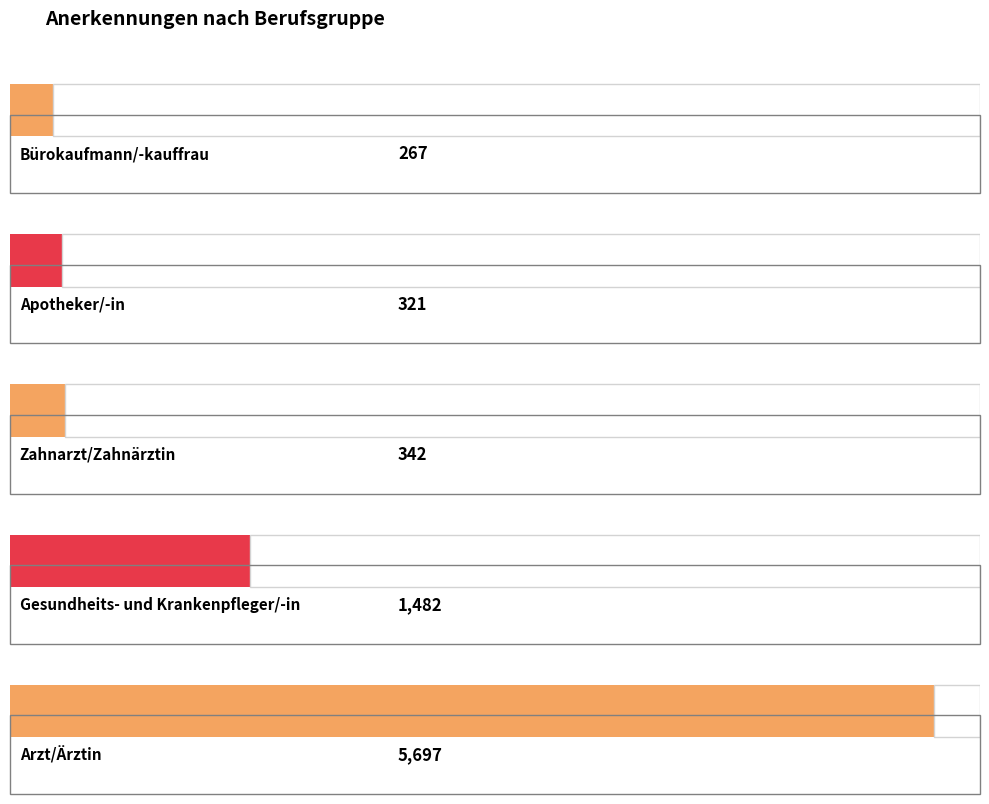

Reading left to right, list all the values displayed in this chart.

267	321	342	1482	5697